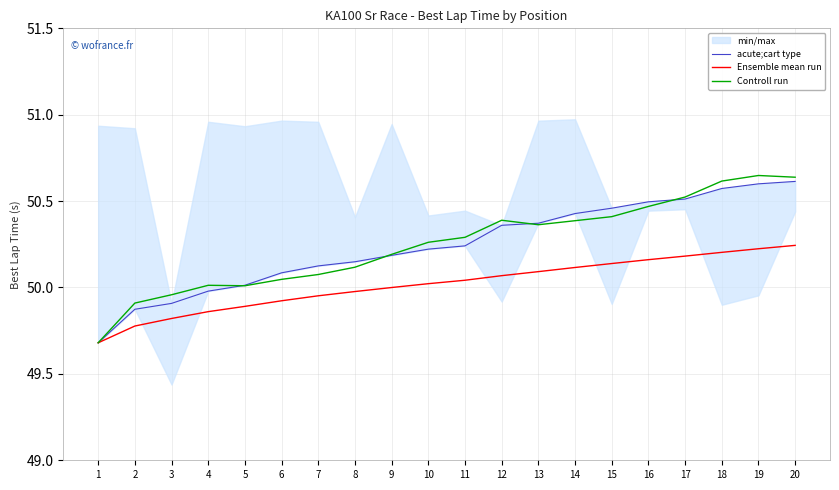

At how many categories does at least one series exceed 50?

17